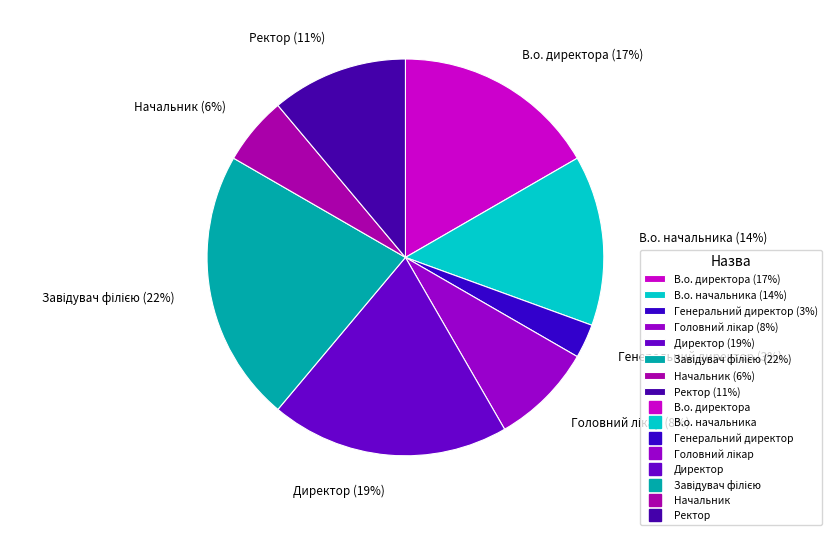

To the nearest percent, what portion does Ректор represent?

11%